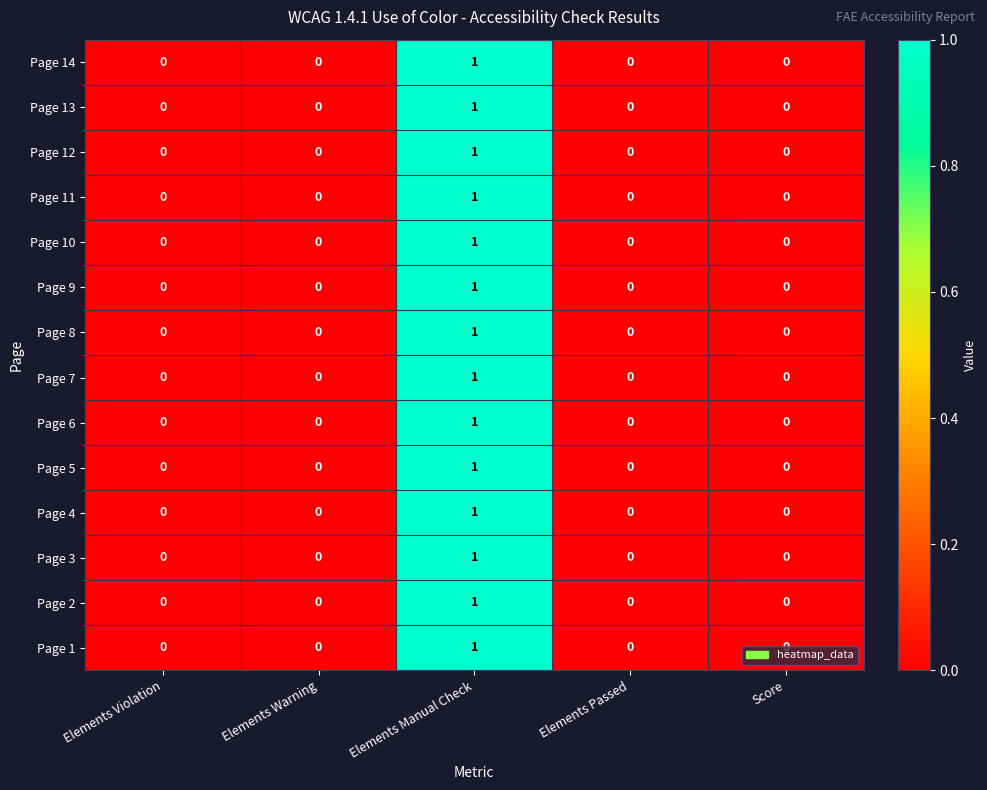

At which category is the sum across all series the highest?

Elements Manual Check